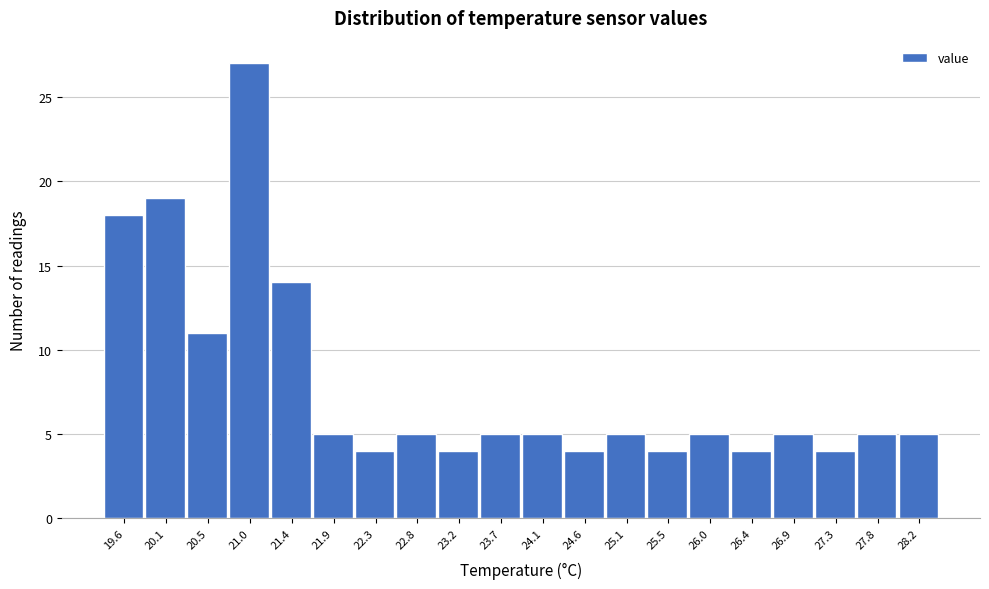

Reading left to right, extract all data points from this chart.

18	19	11	27	14	5	4	5	4	5	5	4	5	4	5	4	5	4	5	5